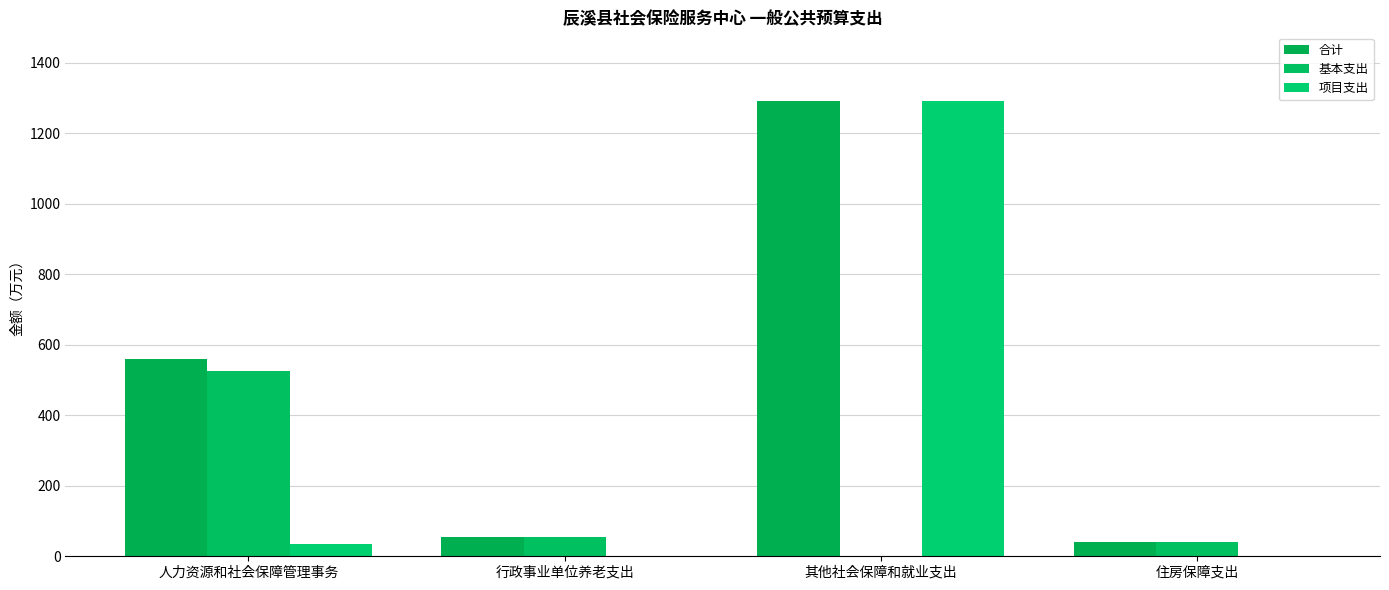

The 合计 series shows 1293.0 at 其他社会保障和就业支出. True or false?

True